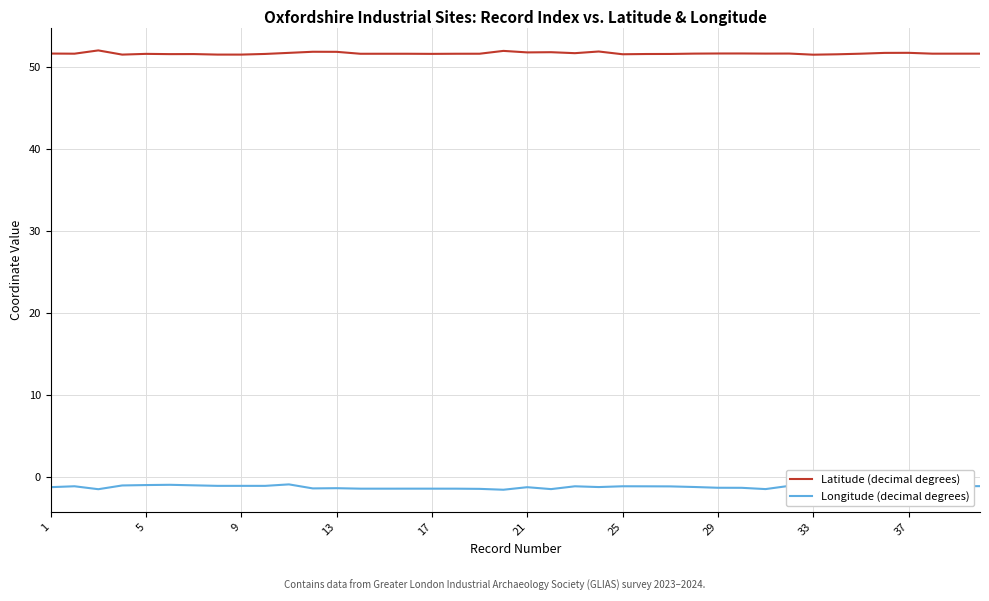

True or false: Latitude (decimal degrees) and Longitude (decimal degrees) cross at least once.

False